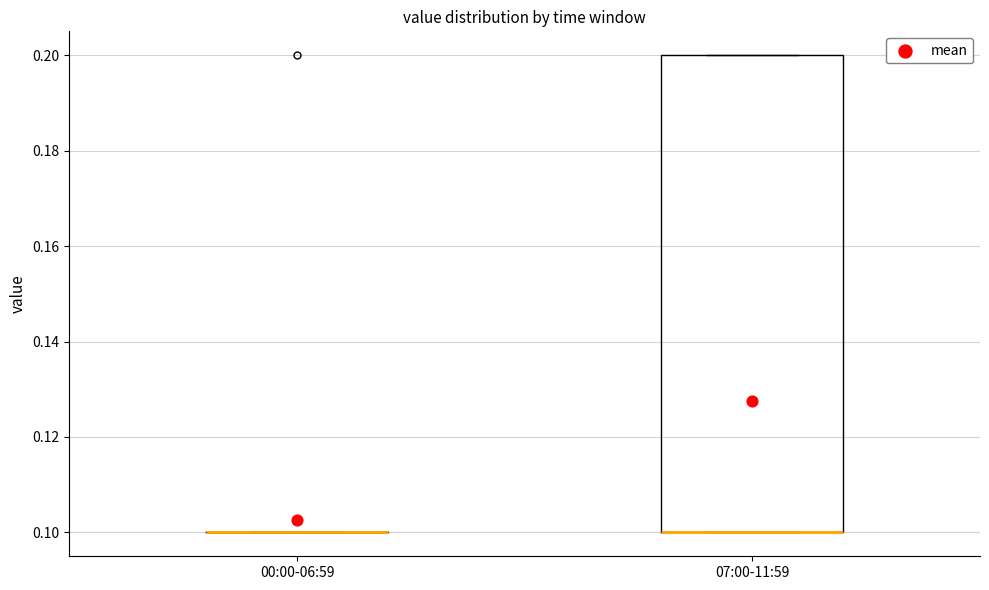

Reading left to right, transcribe this box plot: for each box, give where its median line is, the range the box spans, and where its two whiskers end, as read against the y-axis. The values are not printed on the chart, so give them approximately, as read against the axis.

00:00-06:59: box collapsed to a line at 0.1, whiskers 0.1 to 0.1
07:00-11:59: median 0.1 (drawn on the box's lower edge), box 0.1 to 0.2, whiskers 0.1 to 0.2